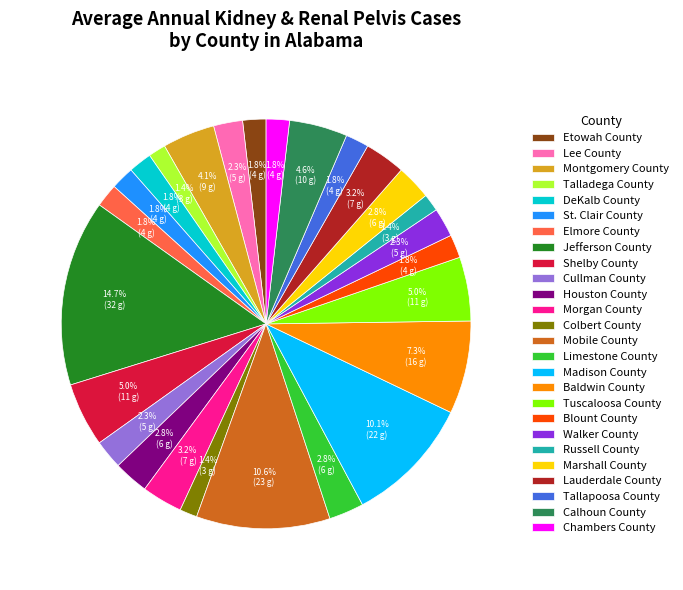

Count the number of slices in the pie.

26